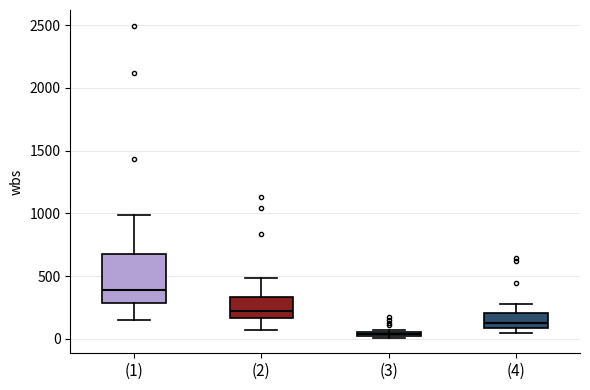

Comparing the boxes themselves (not the whiskers), which one is the tallest?

(1)